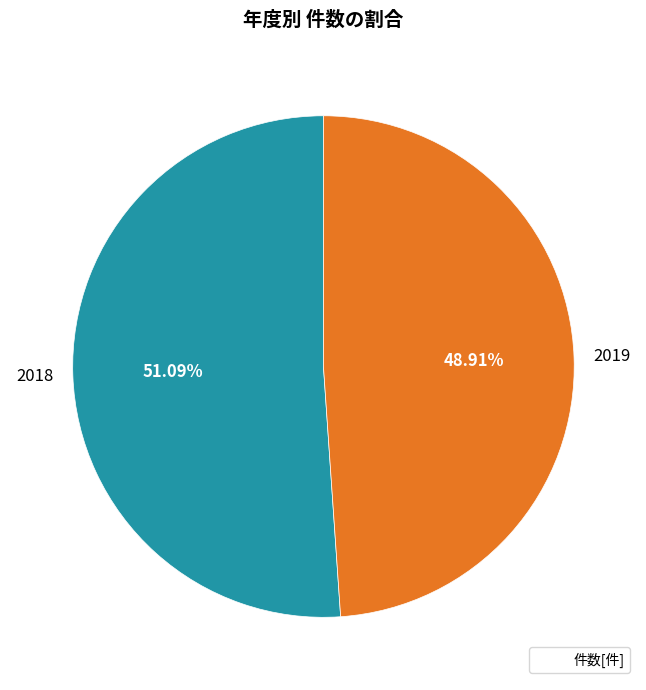

Does any single category account for the majority?

Yes